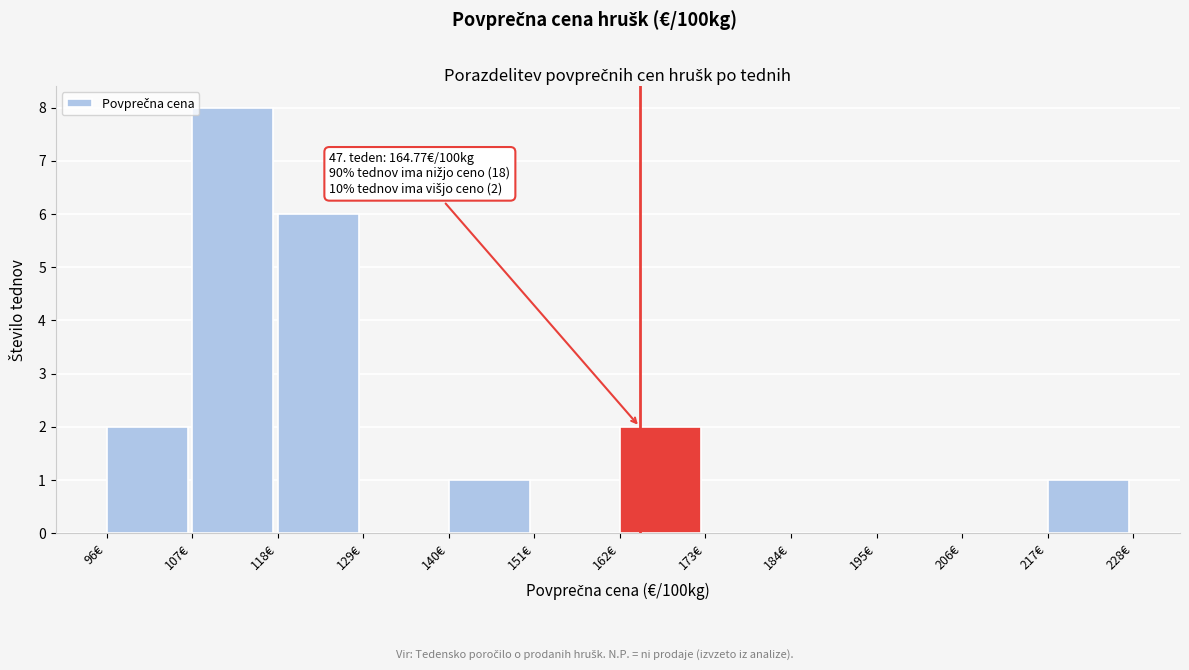

Which range on the x-axis has the tallest bar?

108 to 118